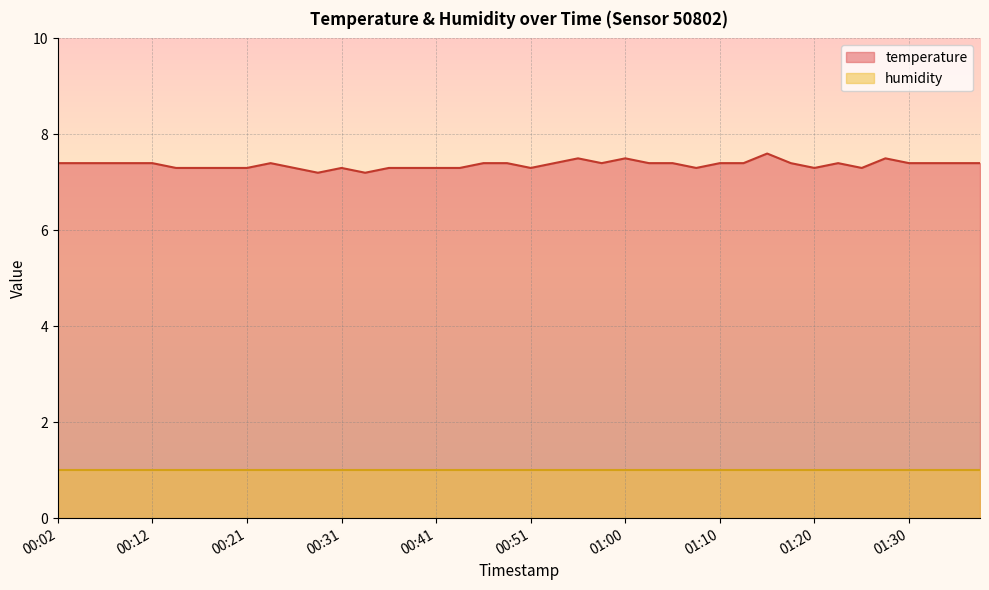

List the labels in order of value, smallest first.

00:29, 00:34, 00:14, 00:16, 00:19, 00:21, 00:26, 00:31, 00:36, 00:38, 00:41, 00:43, 00:51, 01:08, 01:20, 01:25, 00:02, 00:04, 00:07, 00:09, 00:12, 00:24, 00:46, 00:48, 00:53, 00:58, 01:03, 01:05, 01:10, 01:13, 01:17, 01:22, 01:30, 01:32, 01:35, 01:37, 00:55, 01:00, 01:27, 01:15